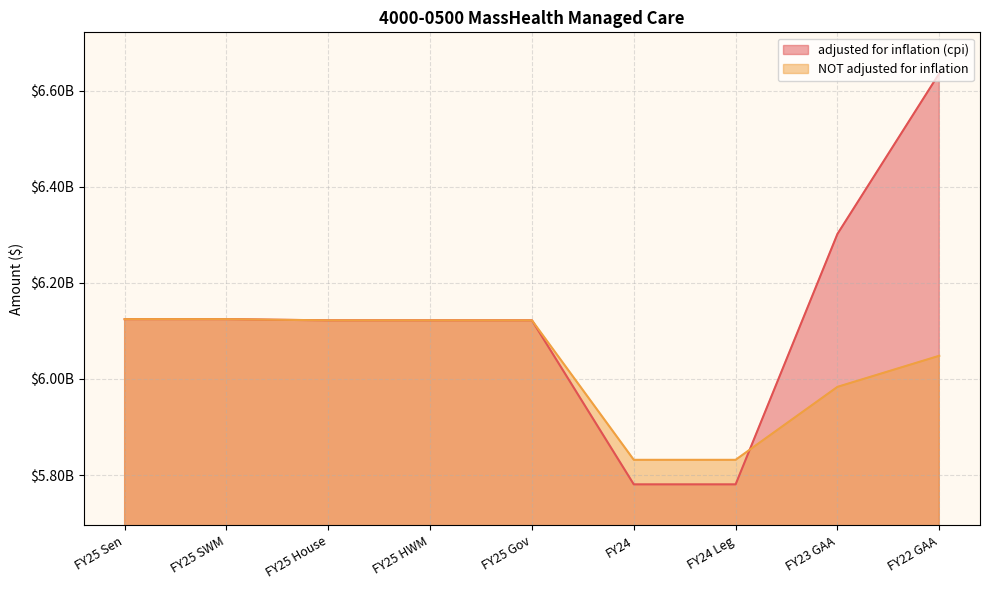

What is the label of the 6th point from the right?

FY25 HWM